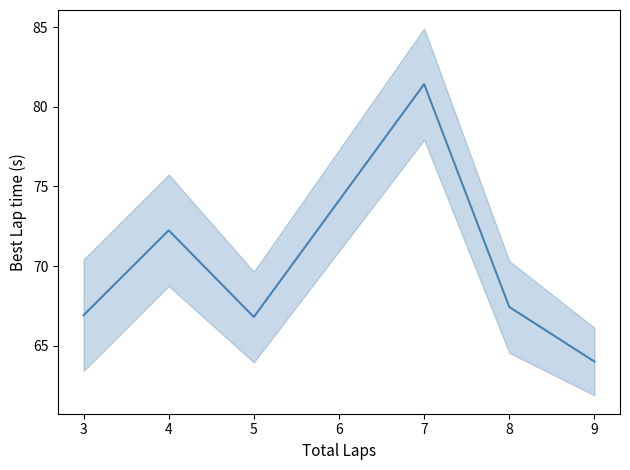

Is it true that the value at 7 is 25.3?

False